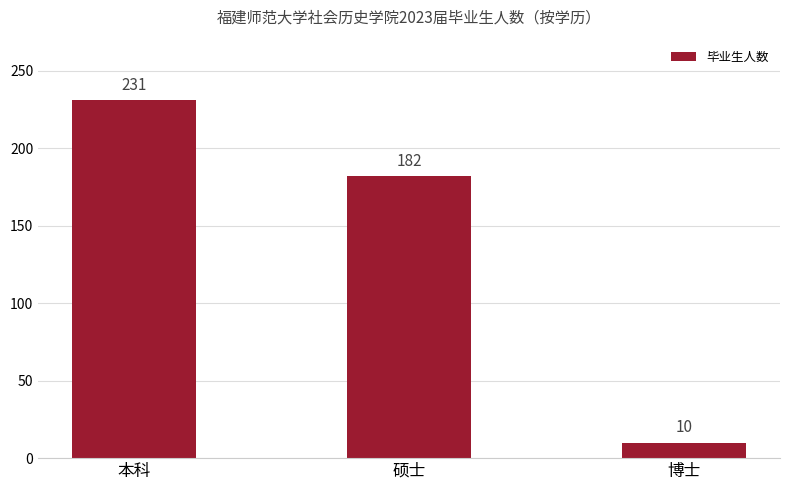

What is the ratio of the value at 硕士 to the value at 本科?

0.8